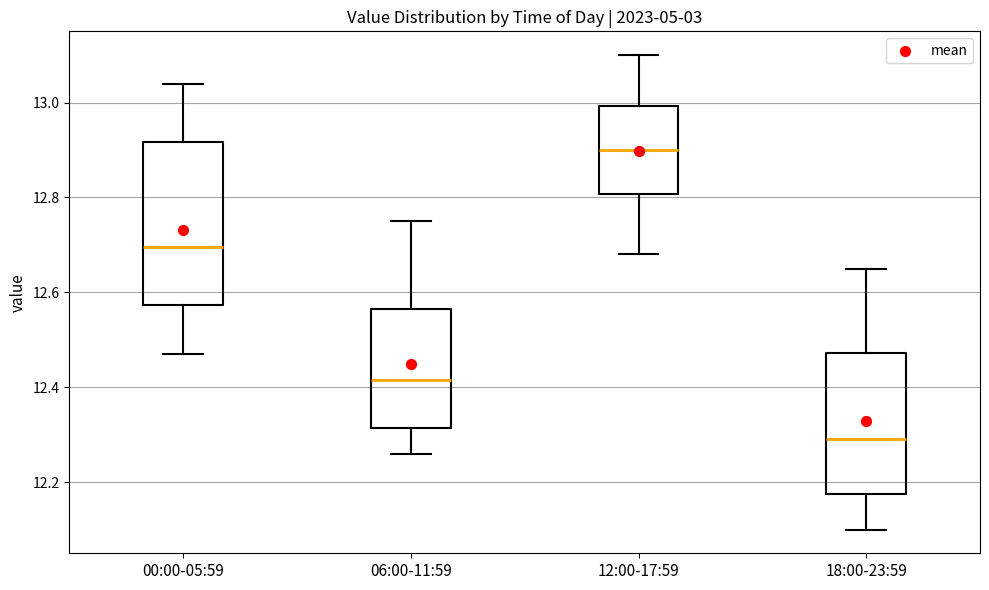

Which box is the tallest, from its lower edge to its upper edge?

00:00-05:59